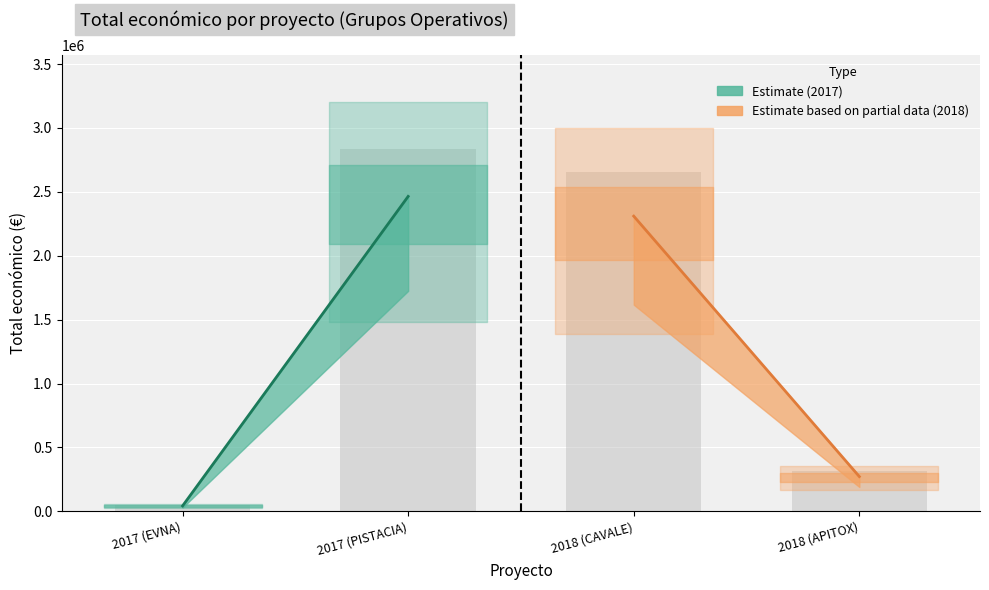

Which category has the highest value across all series?

2017 (PISTACIA)